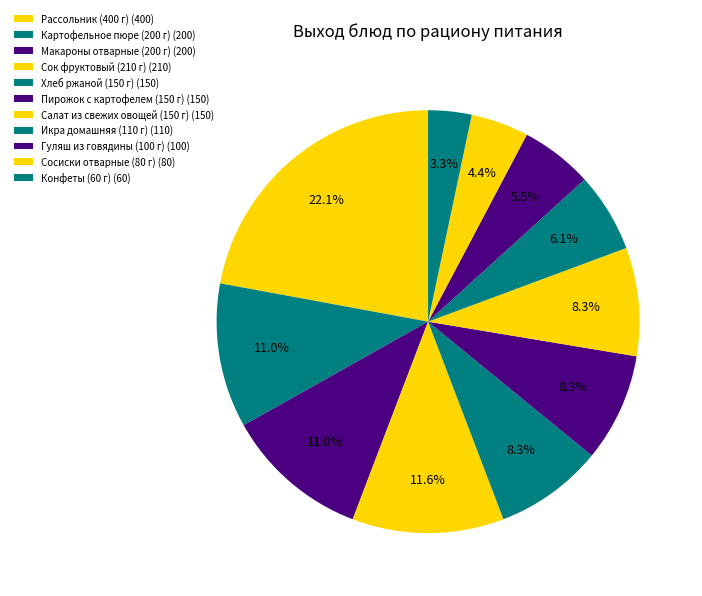

Is there a majority slice in this chart?

No